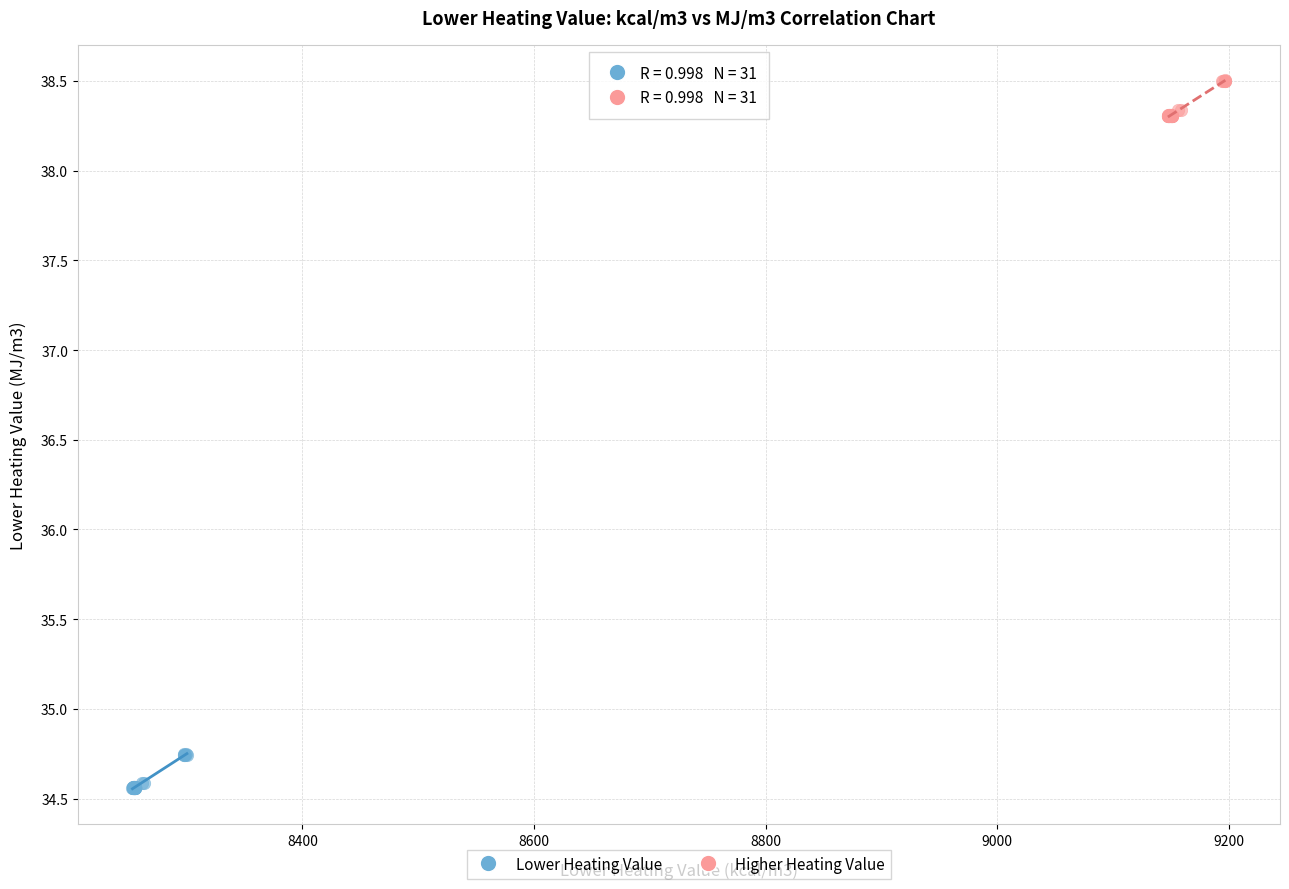

What are all the series names shown in the legend?

Lower Heating Value, Higher Heating Value